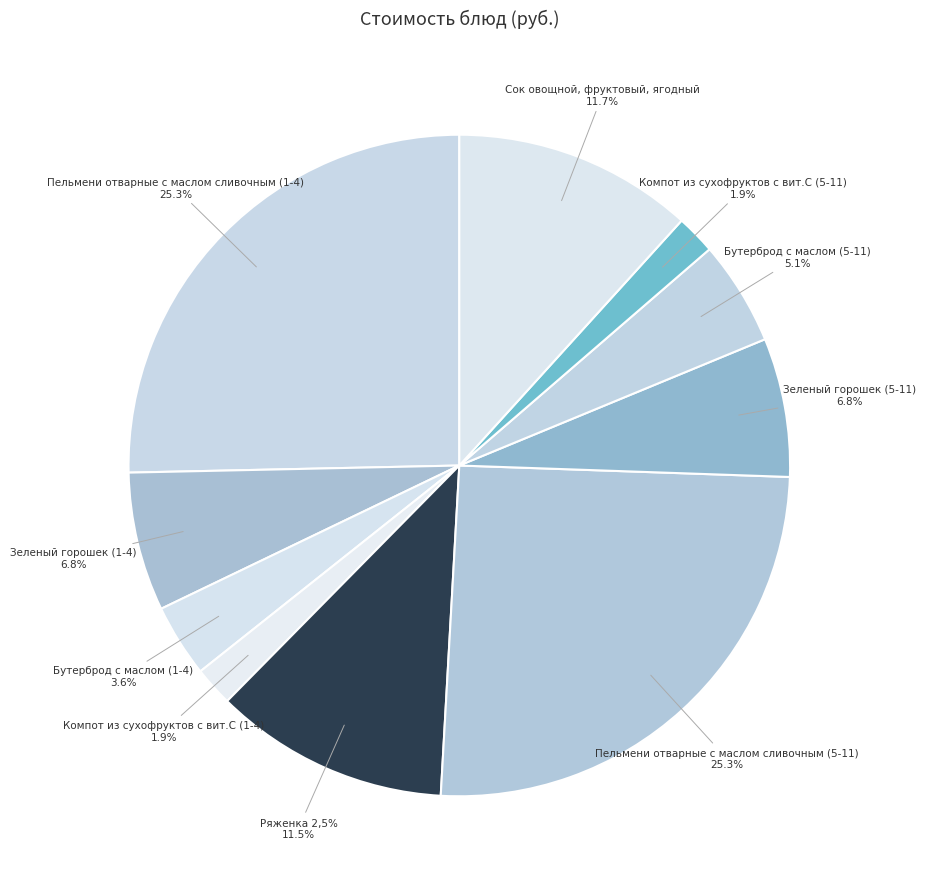

Count the number of slices in the pie.

10